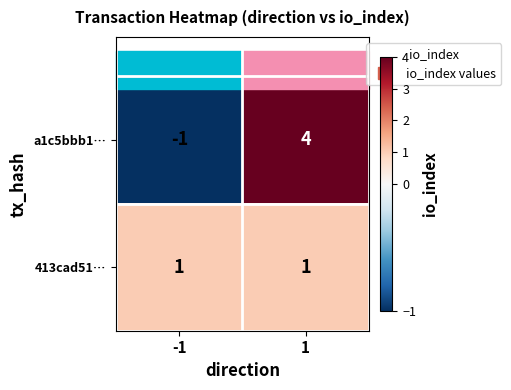

True or false: 413cad51… has a value of 1 at -1.

True